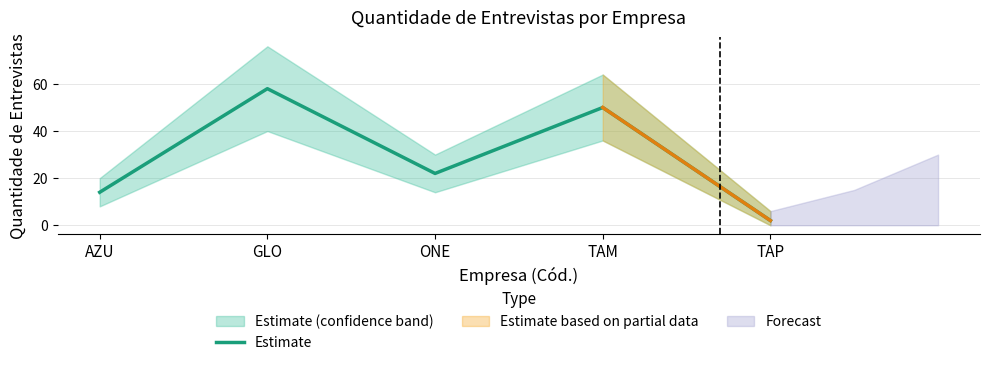

List the labels in order of value, smallest first.

TAP, AZU, ONE, TAM, GLO